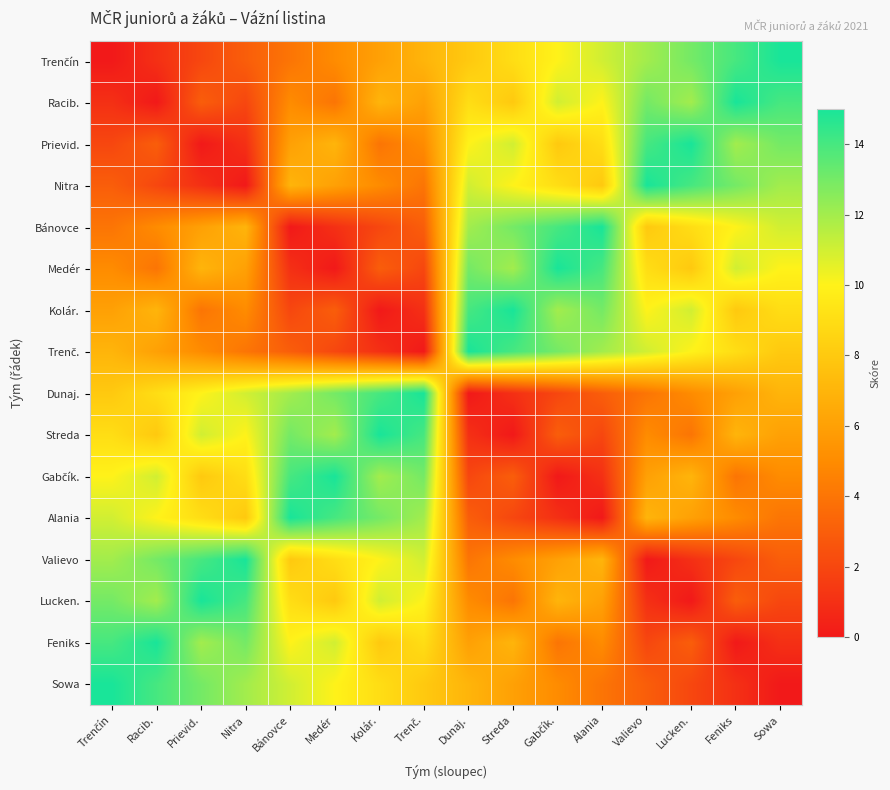

What is the greatest value displayed?

15